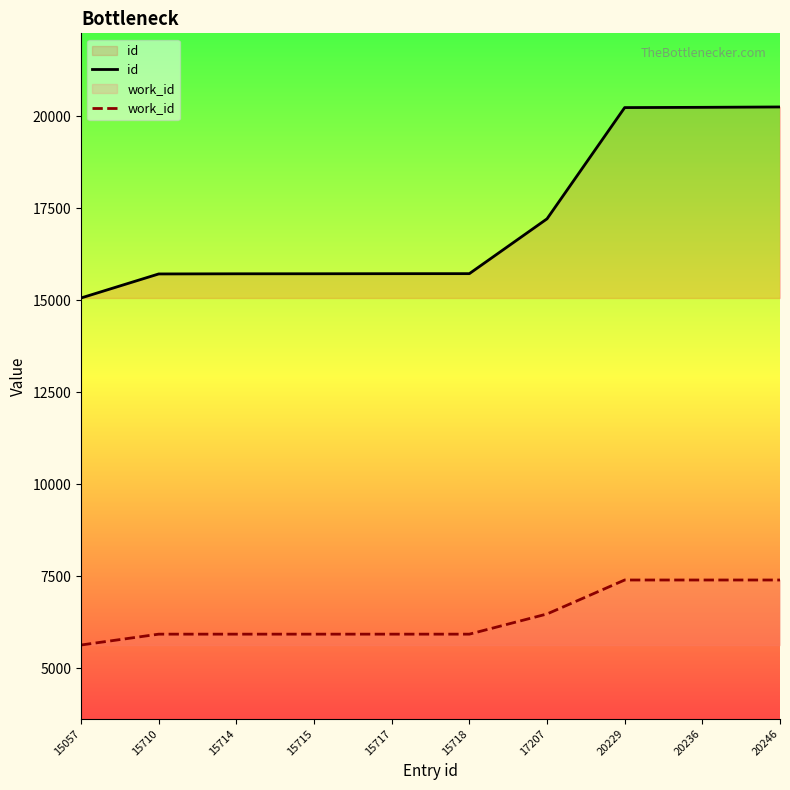

What is the sum of all id values?

171549